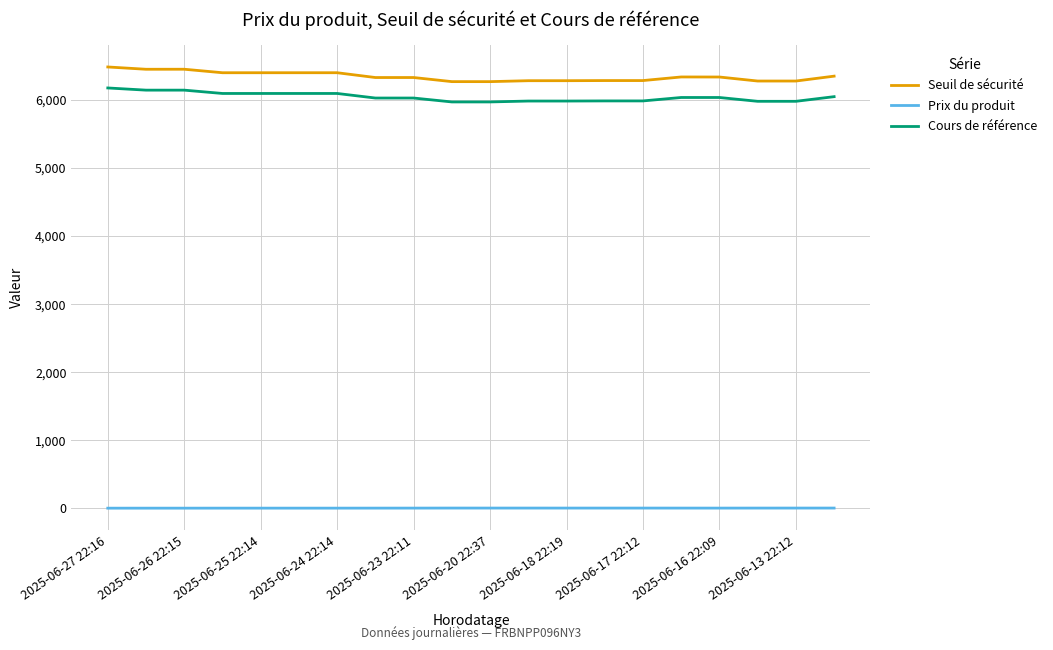

What is the greatest value displayed?

6481.3